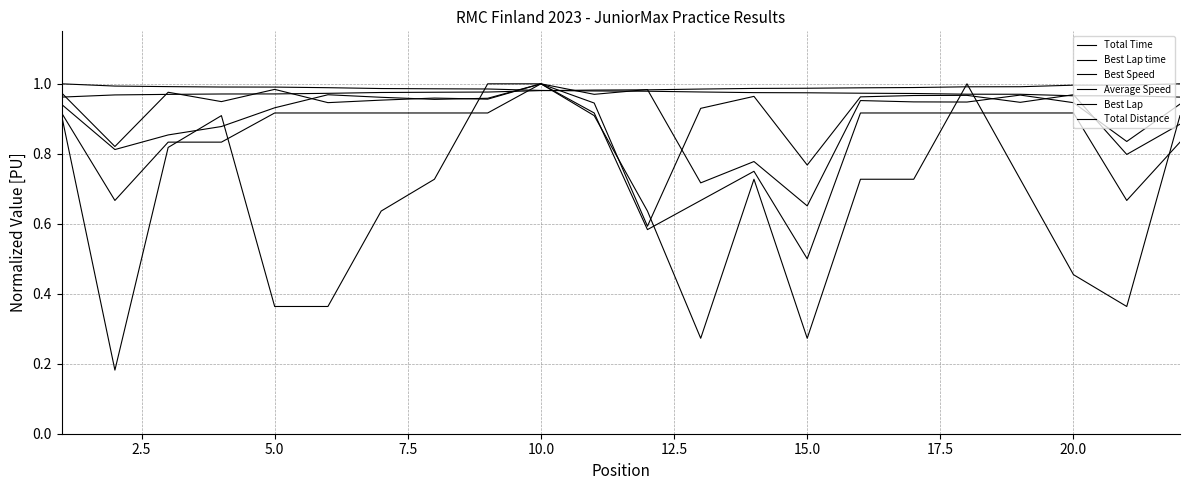

In Total Distance, how many points are higher than both neighbors (excluding endpoints)?

2